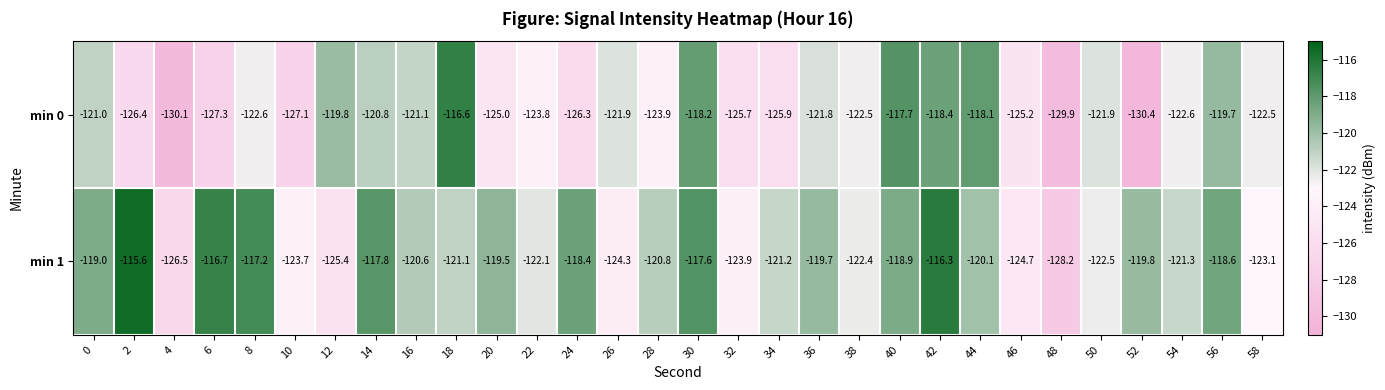

The value of min 1 at 24 is -118.4. True or false?

True